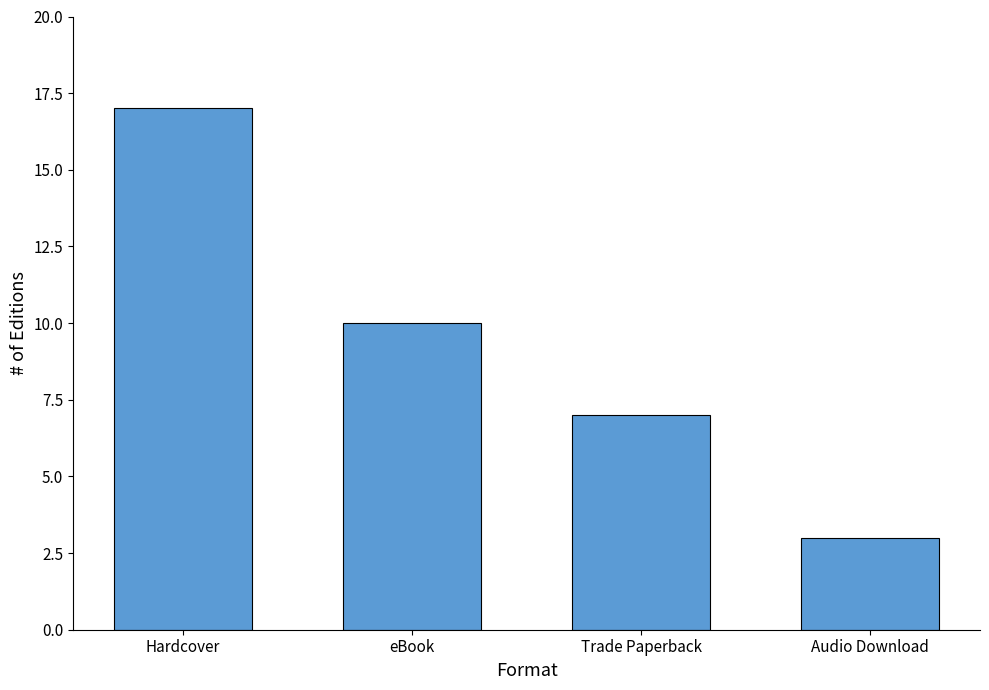

True or false: the data shows 3 at Audio Download.

True